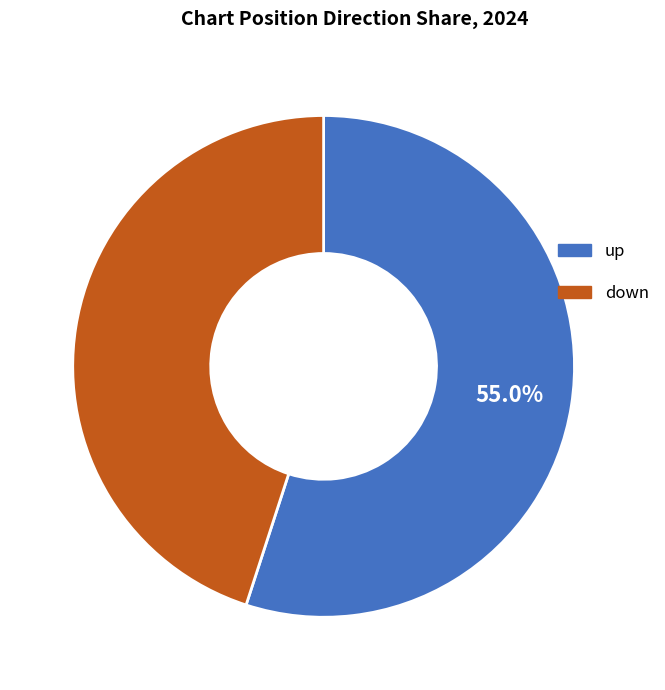

Which slice is the largest?

up